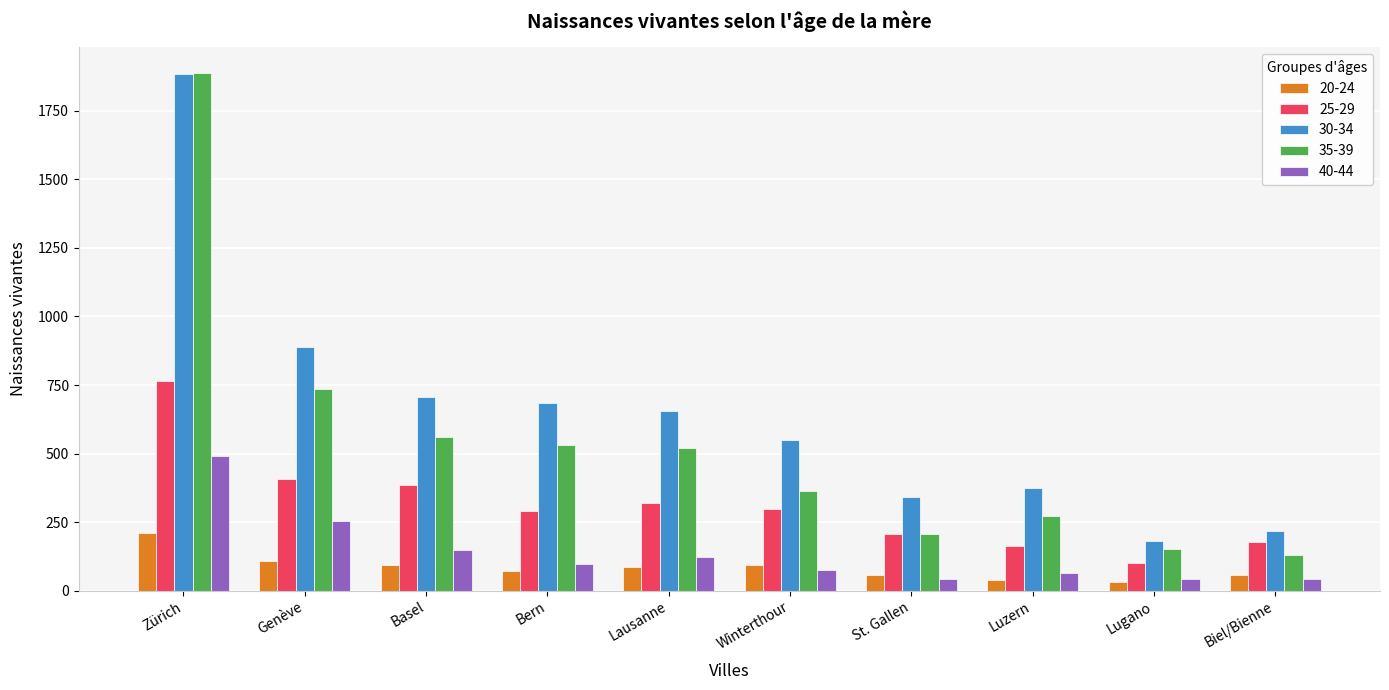

Is the value of 30-34 at St. Gallen greater than the value of 25-29 at Lugano?

Yes